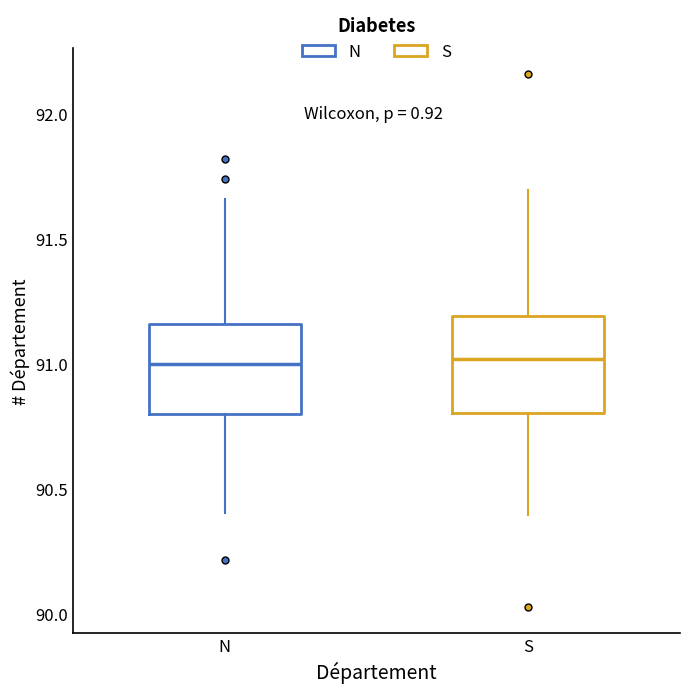

Where does the lower whisker of the box for S end on the y-axis? The values are not printed on the chart, so give them approximately, as read against the axis.

90.40